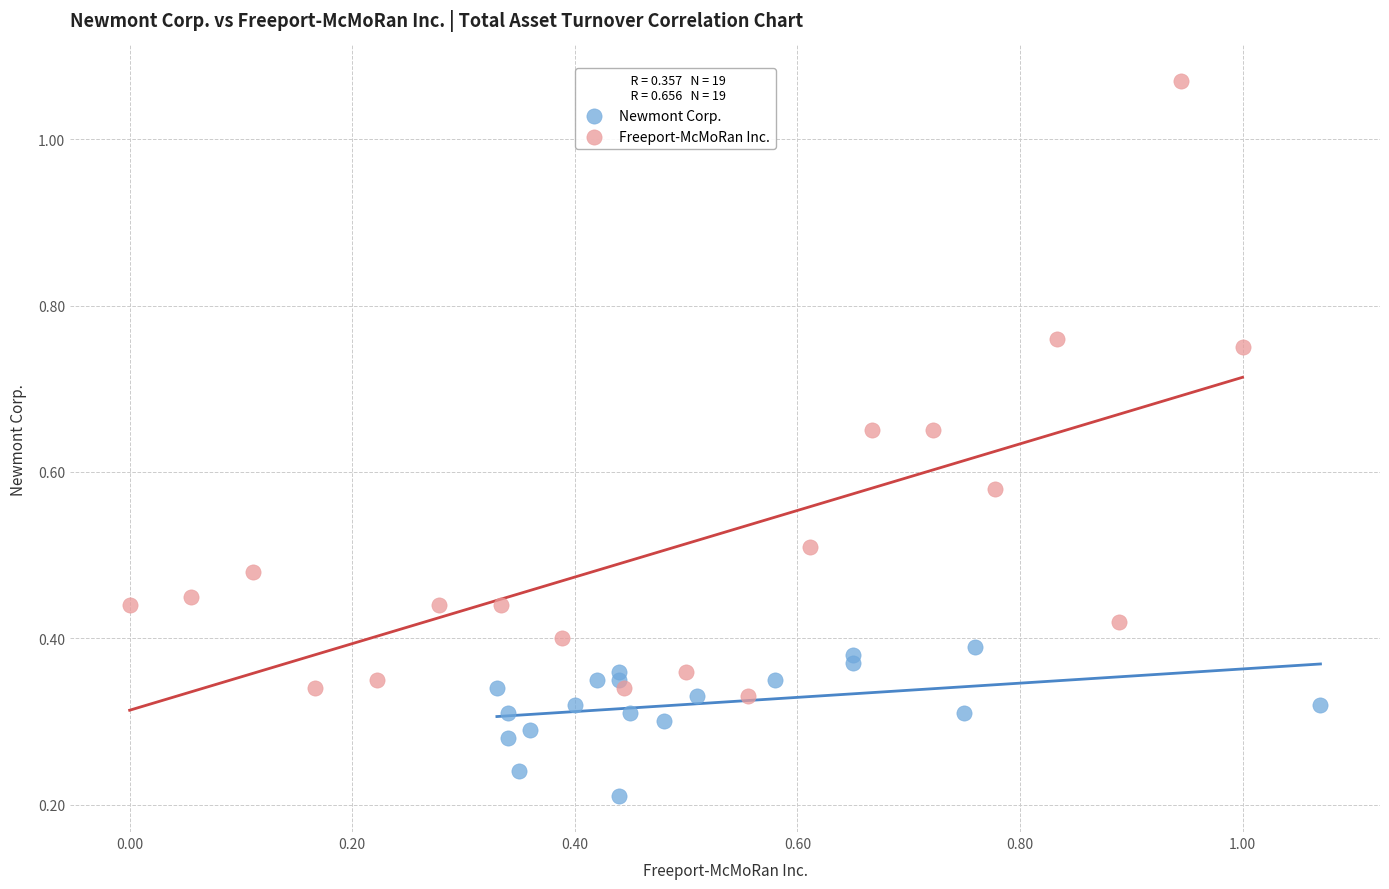

Which series reaches the minimum Y coordinate?

Newmont Corp.